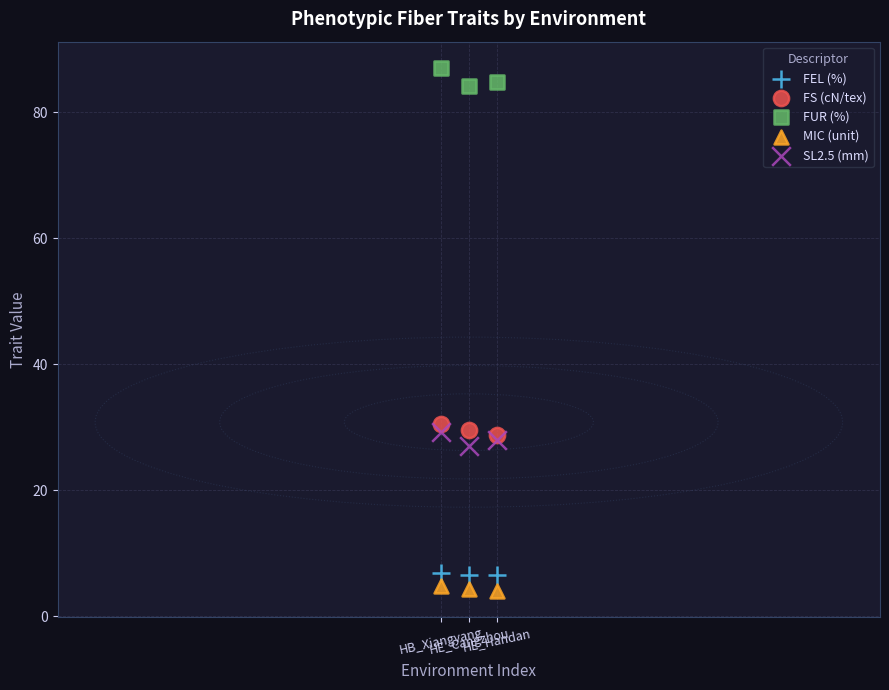

Which series reaches the maximum Y coordinate?

FUR (%)